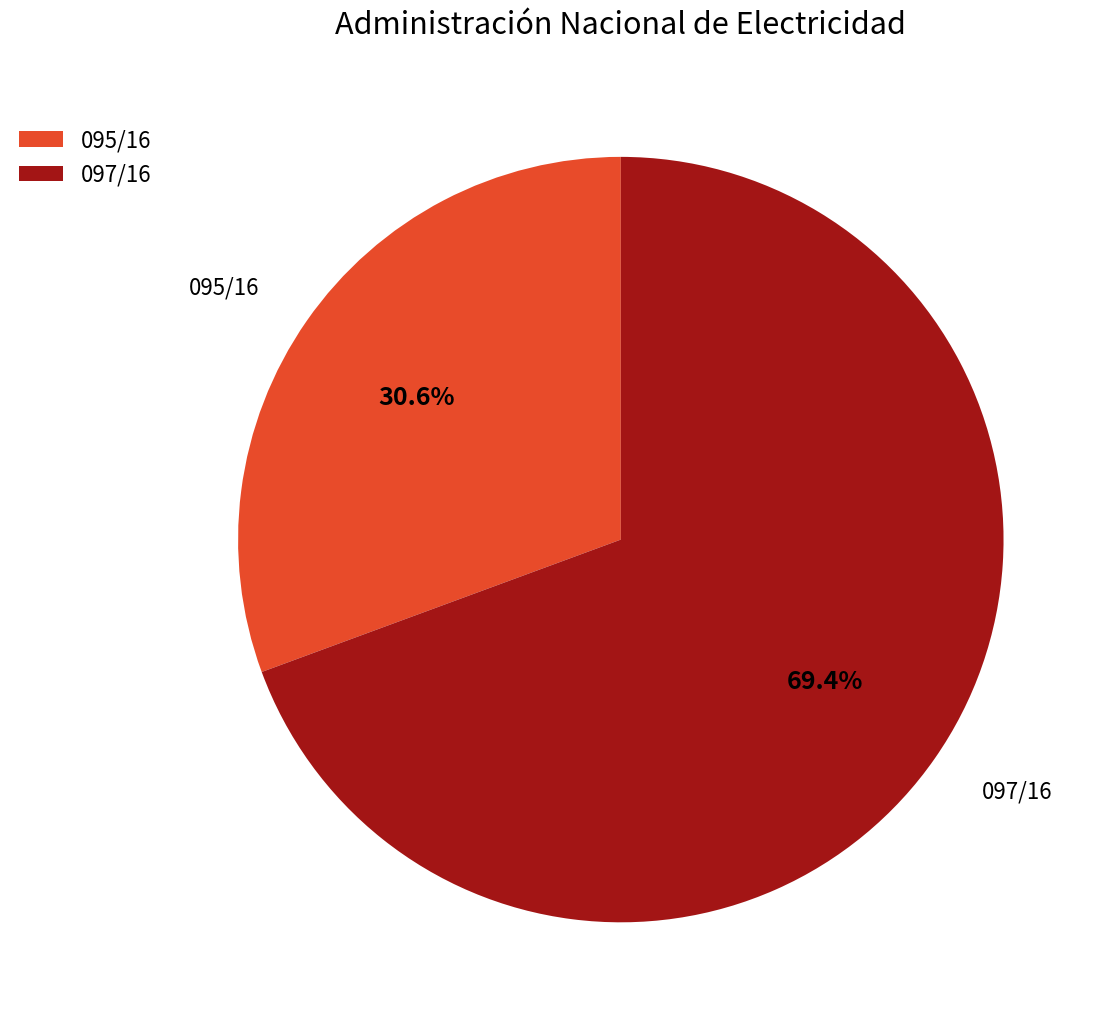

What is the total percentage of 095/16 and 097/16?

100.0%